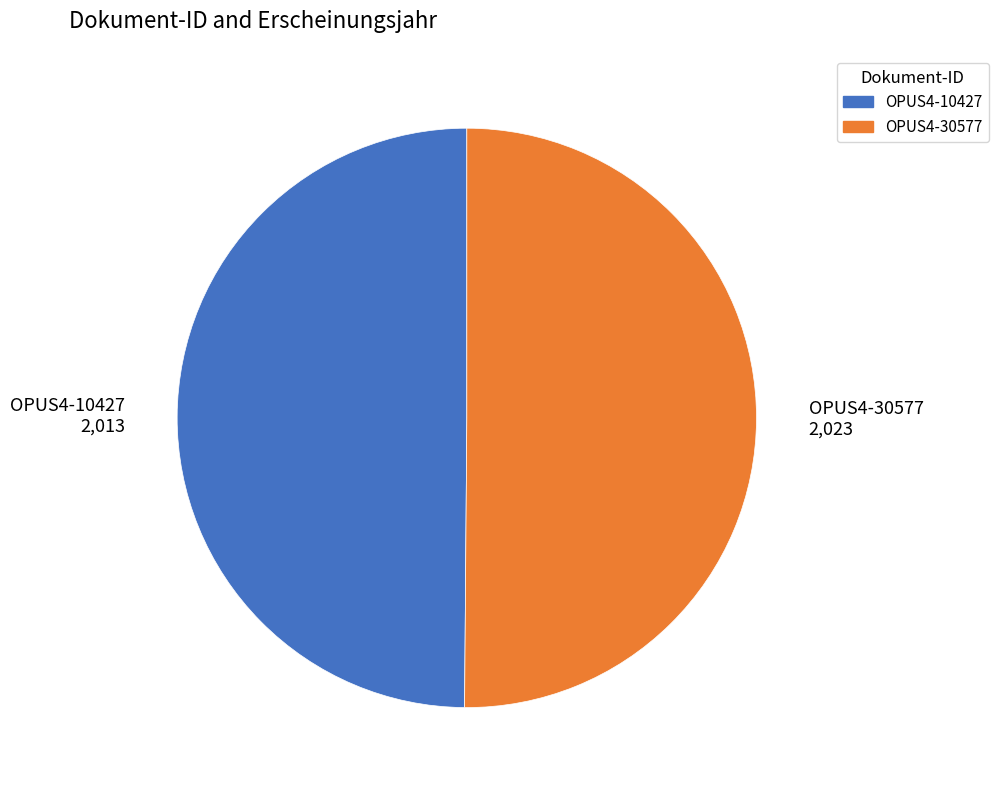

Is it true that OPUS4-10427 is 58% of the pie?

False